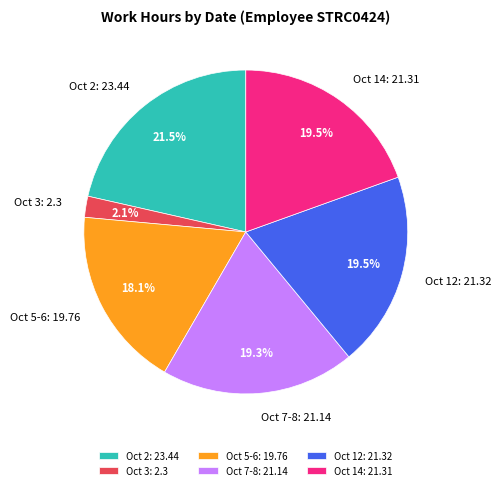

Between Oct 14 and Oct 2, which is larger?

Oct 2